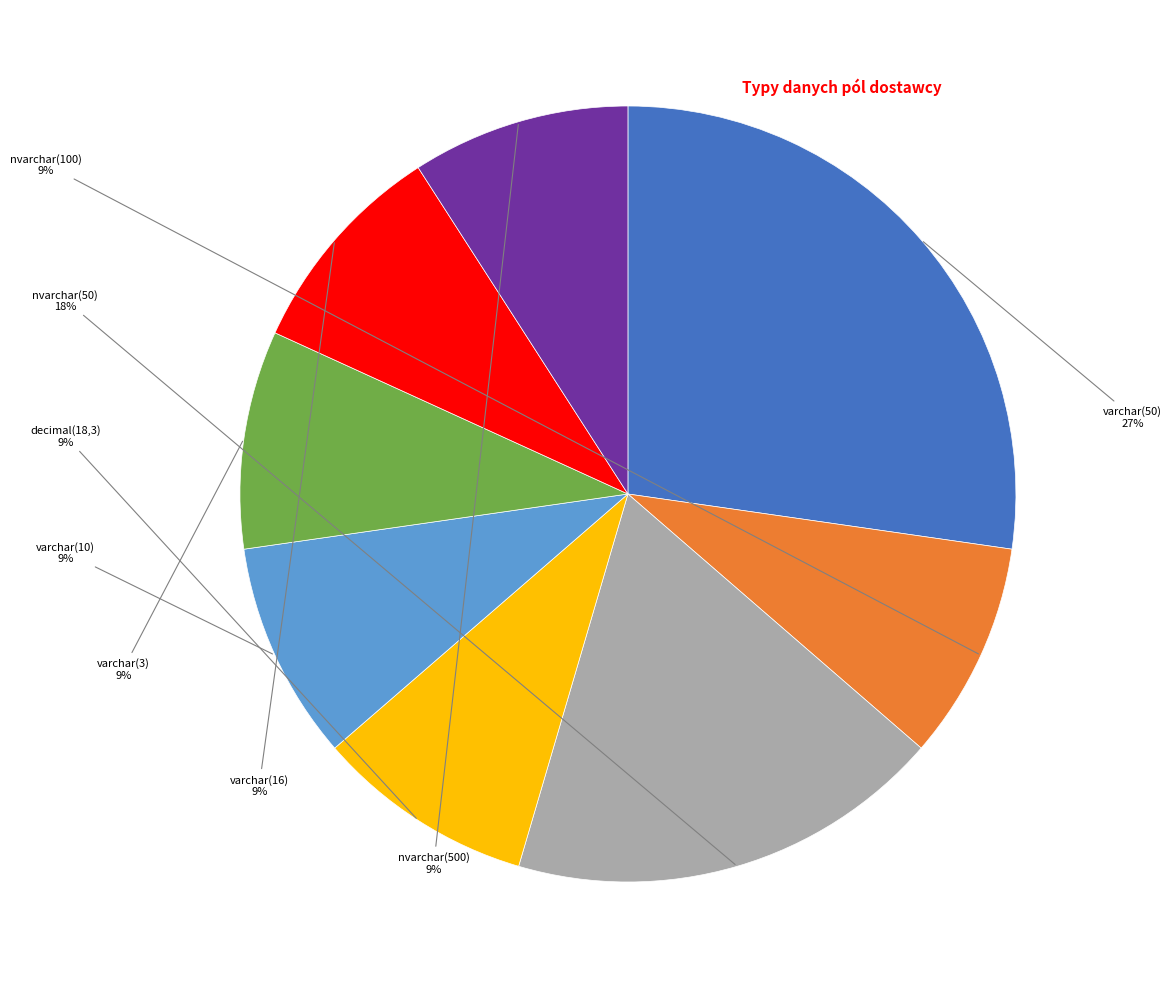

What is the largest slice in the pie chart?

varchar(50)